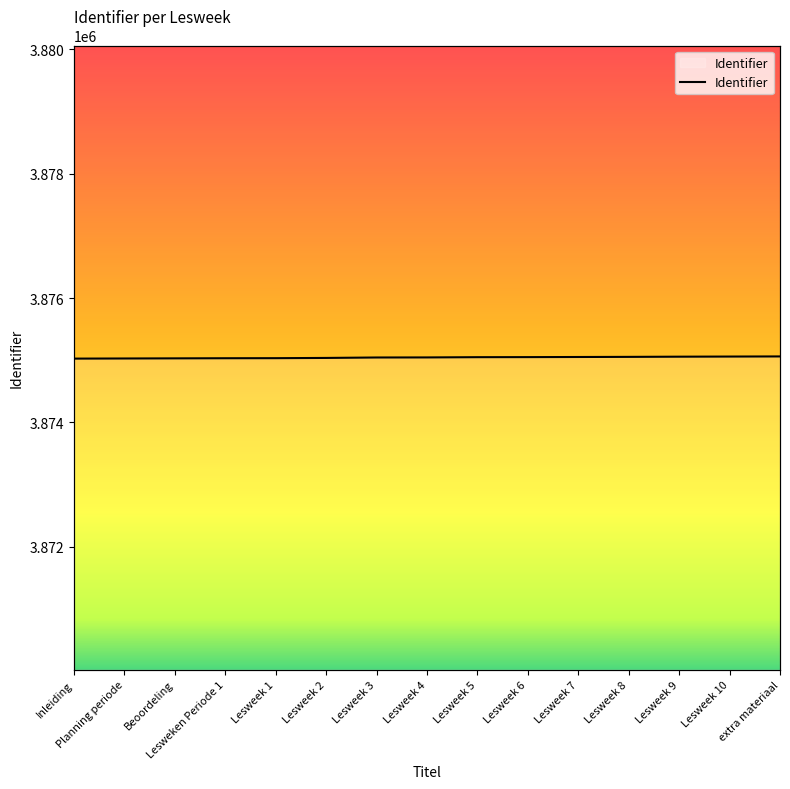

What position from the right is Lesweken Periode 1?

12